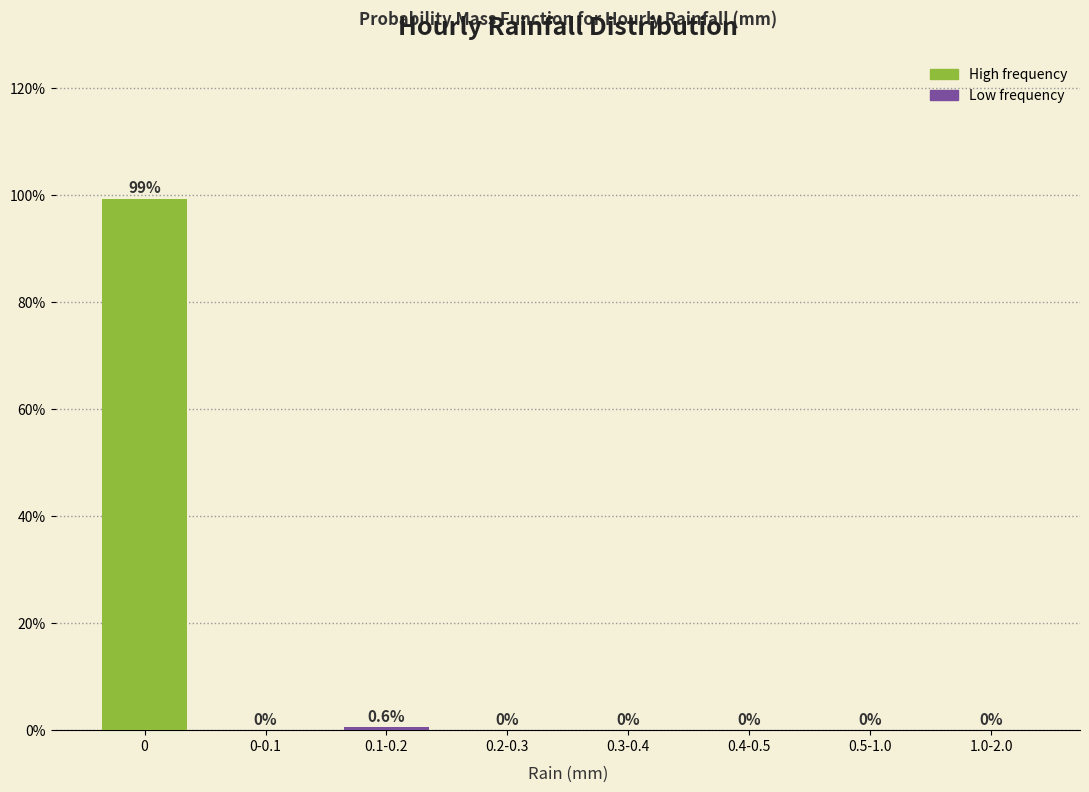

Reading right to left, transcribe all the data shown in this chart.

1.0-2.0=0.0	0.5-1.0=0.0	0.4-0.5=0.0	0.3-0.4=0.0	0.2-0.3=0.0	0.1-0.2=0.6	0-0.1=0.0	0=99.4